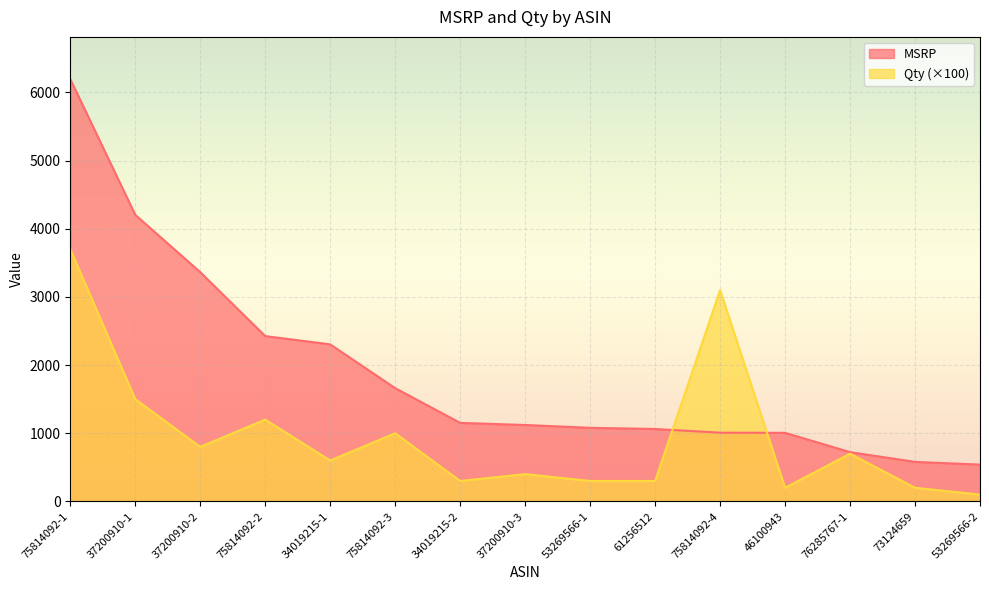

What is the spread (max minus min) of values at 37200910-3?

721.0